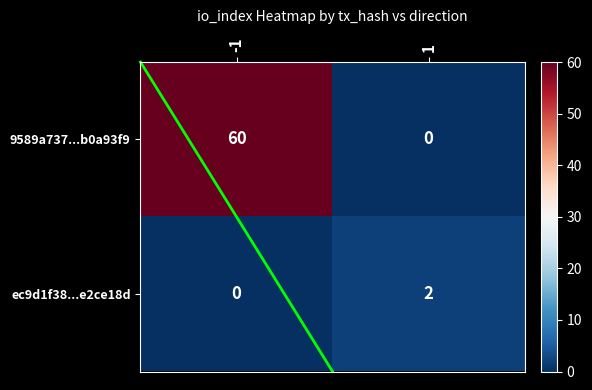

What is the maximum value shown in the chart?

60